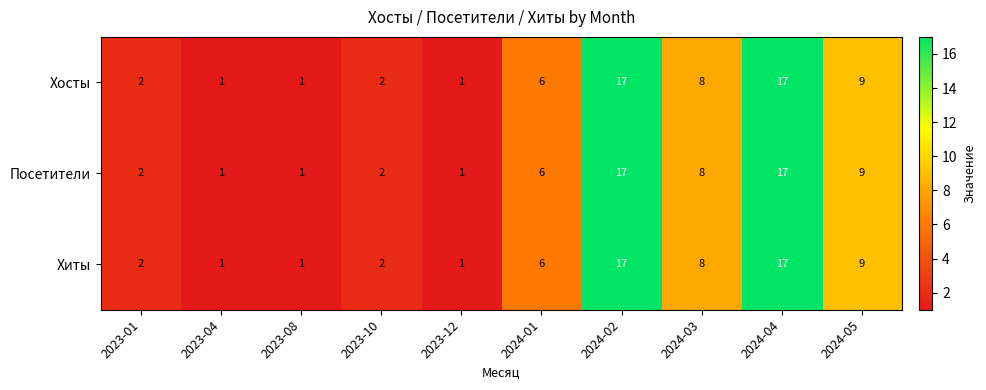

Reading left to right, transcribe all the data shown in this chart.

Хосты: 2	1	1	2	1	6	17	8	17	9
Посетители: 2	1	1	2	1	6	17	8	17	9
Хиты: 2	1	1	2	1	6	17	8	17	9